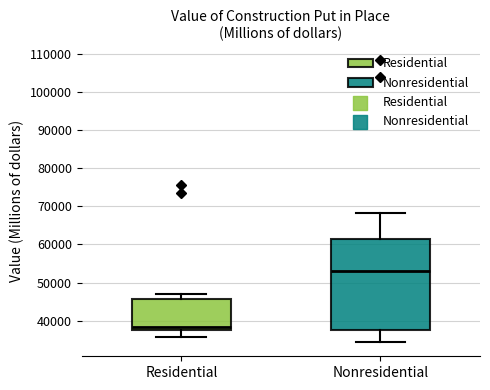

Which box's median line is the highest?

Nonresidential